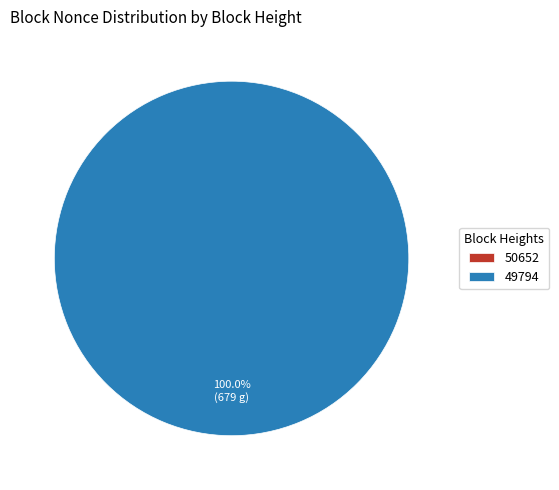

True or false: 49794 accounts for 100% of the total.

True